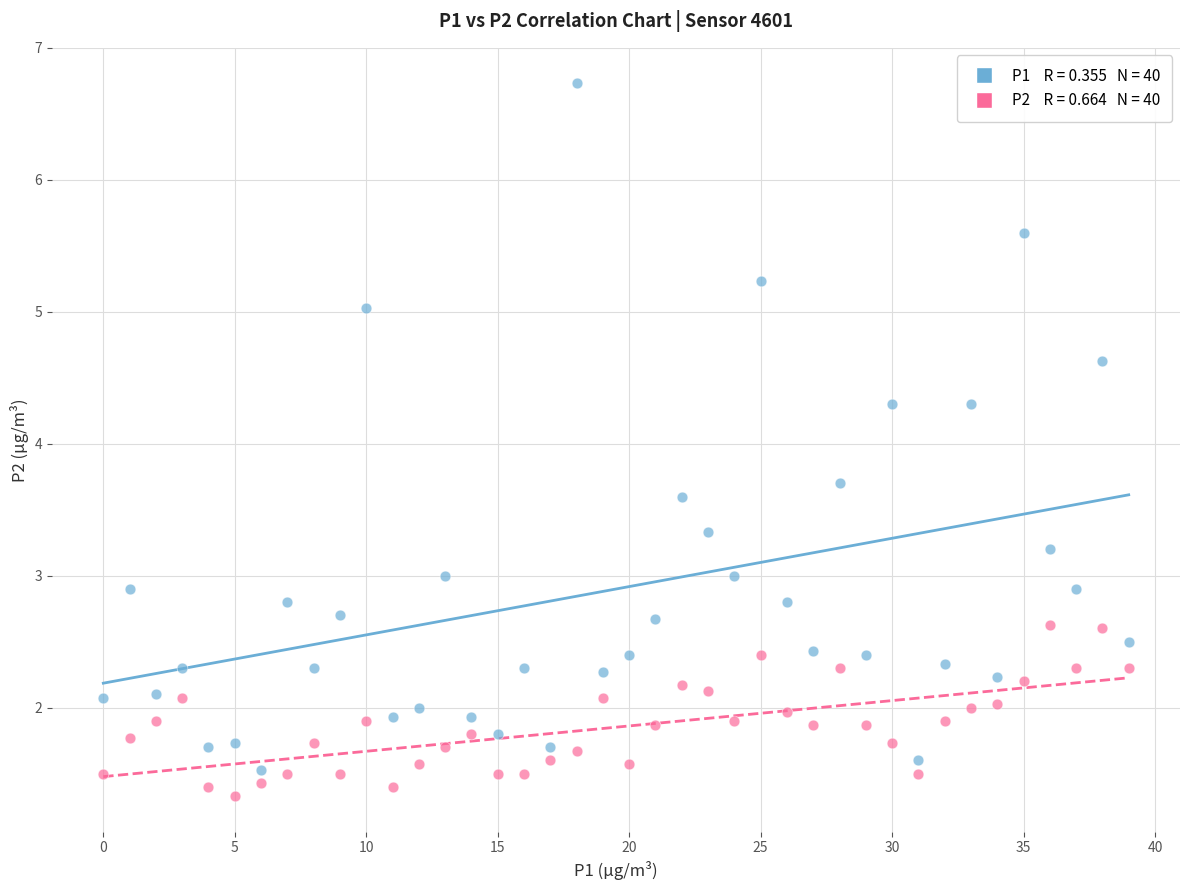

Across all data points, what is the range of Y values (max minus min)?

5.4